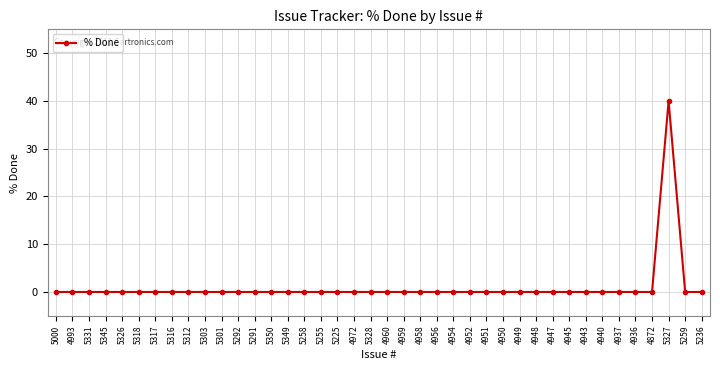

Reading left to right, list all the values displayed in this chart.

0	0	0	0	0	0	0	0	0	0	0	0	0	0	0	0	0	0	0	0	0	0	0	0	0	0	0	0	0	0	0	0	0	0	0	0	0	40	0	0